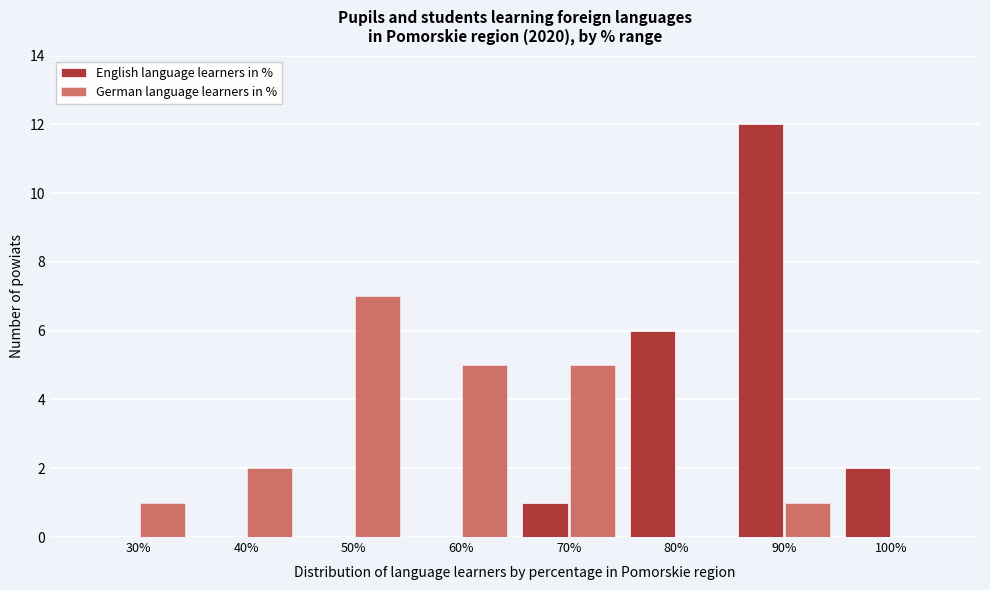

How many series are shown in this chart?

2